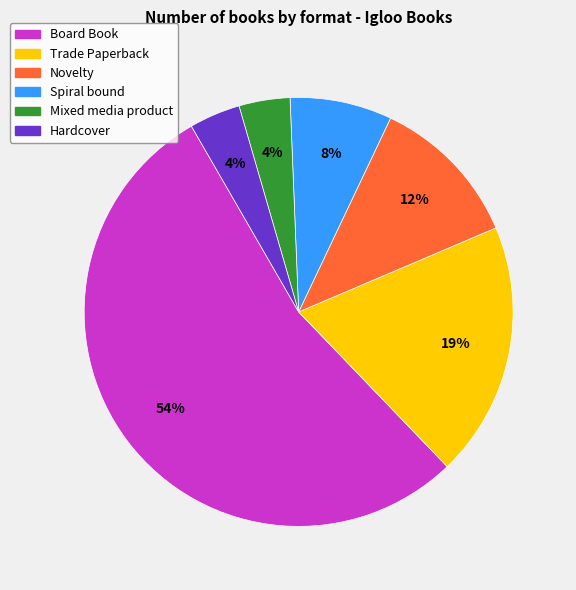

What is the ratio of the value at Mixed media product to the value at Trade Paperback?

0.2